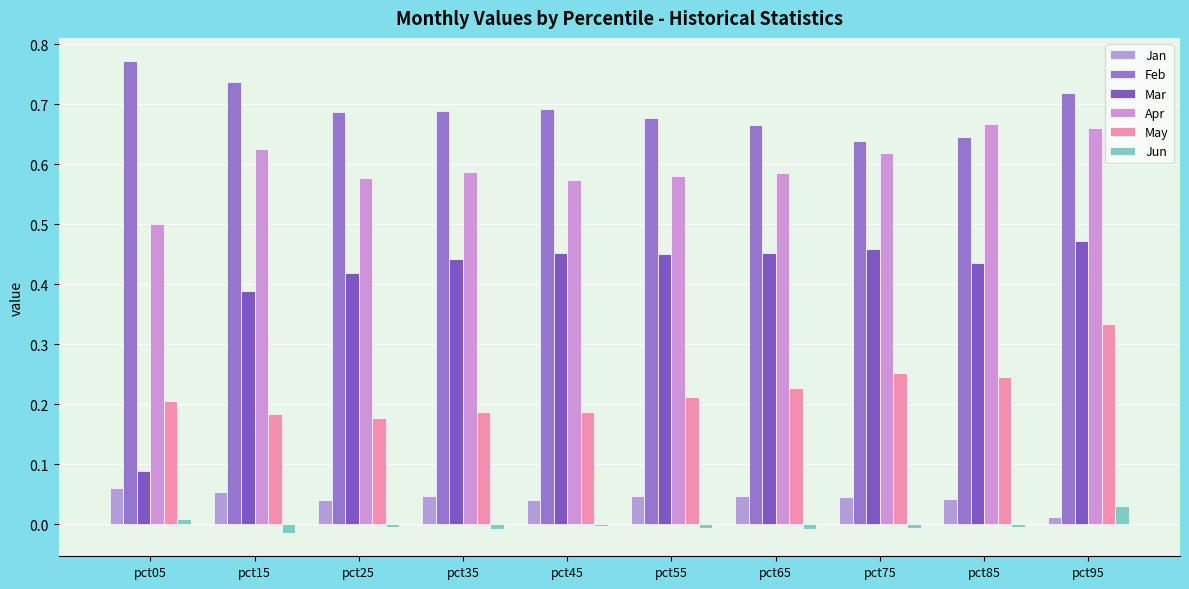

What is the total value across all series at pct95?

2.2